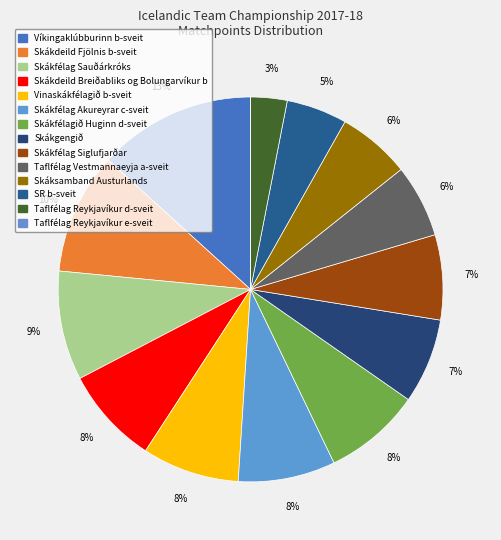

Count the number of slices in the pie.

14